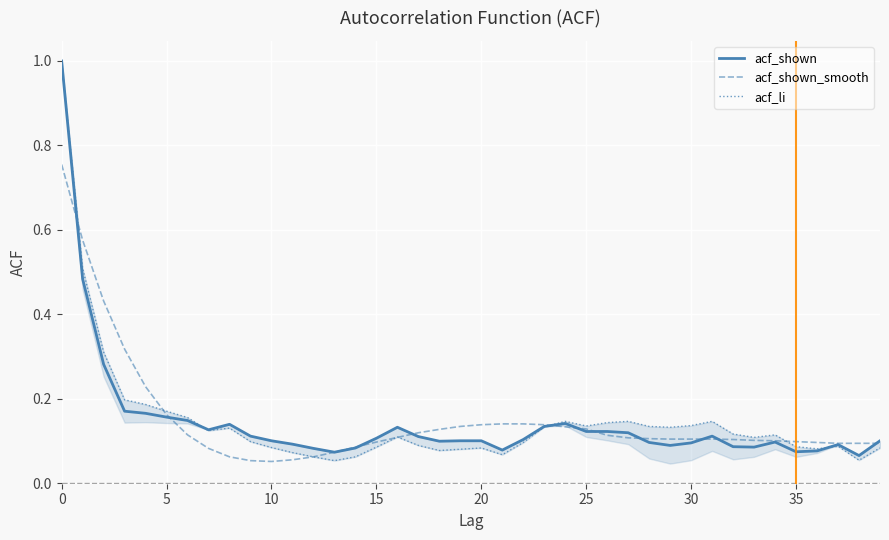

The value of acf_shown_smooth at 0 is 1.1. True or false?

False